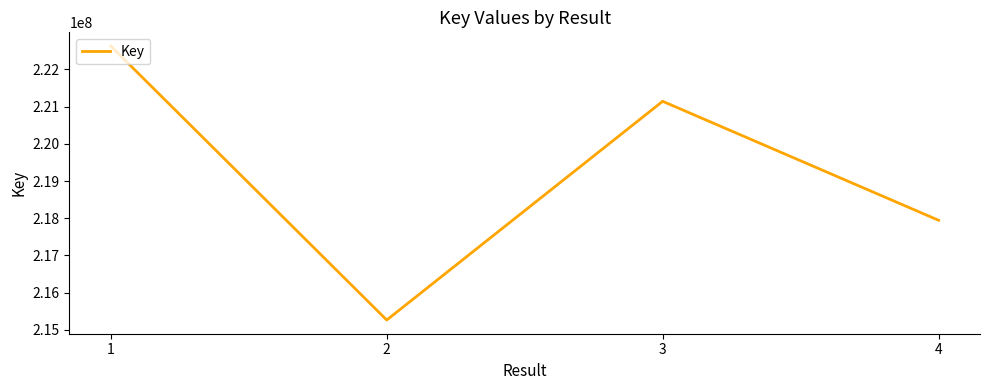

What is the ratio of the value at 4 to the value at 1?

1.0